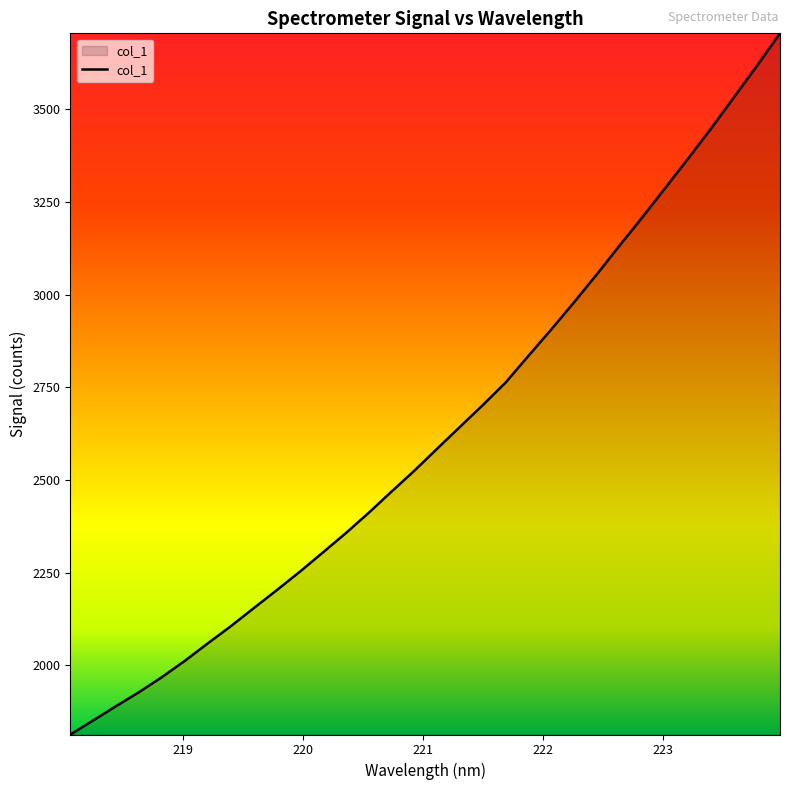

How many values are below 2583?

16